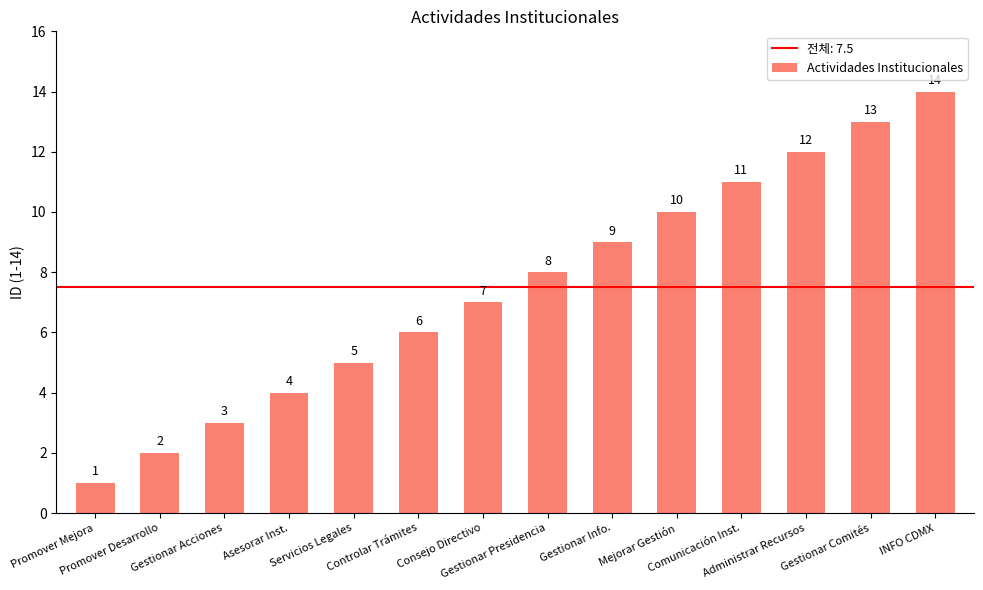

What position from the right is Controlar Trámites?

9